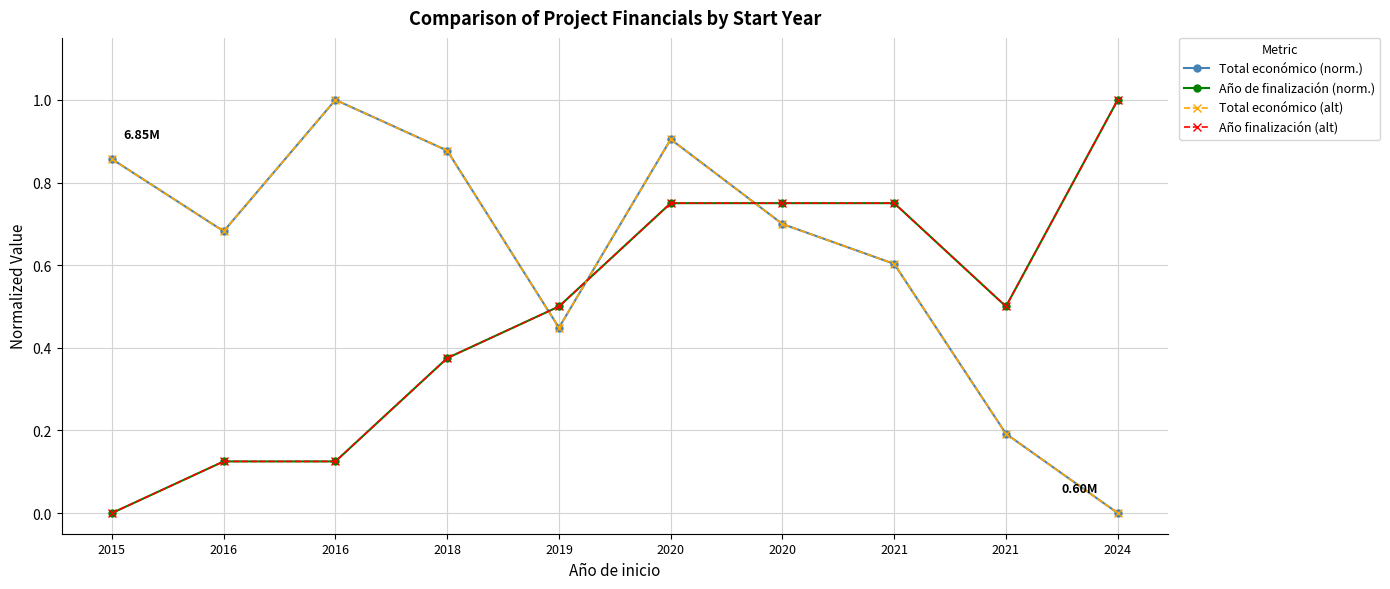

Does the chart have visible grid lines?

Yes